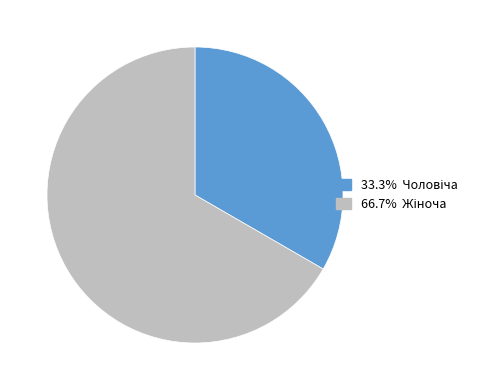

Does any single category account for the majority?

Yes